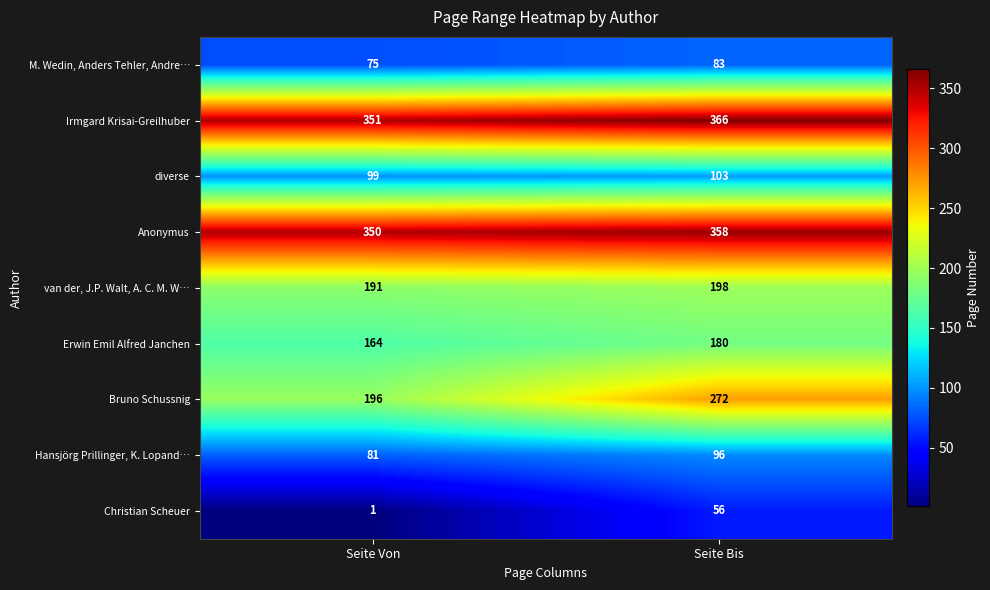

True or false: Erwin Emil Alfred Janchen has a value of 106 at Seite Von.

False